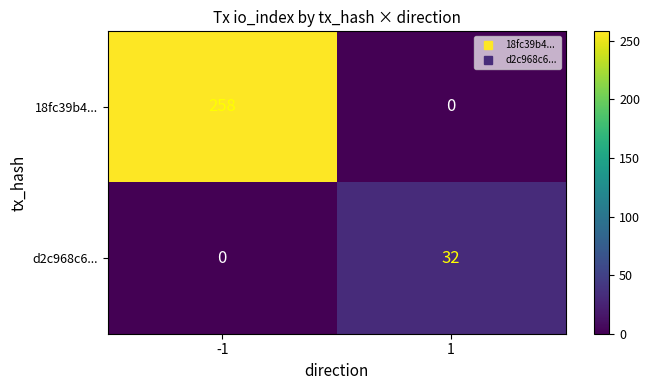

At how many categories does at least one series exceed 205?

1